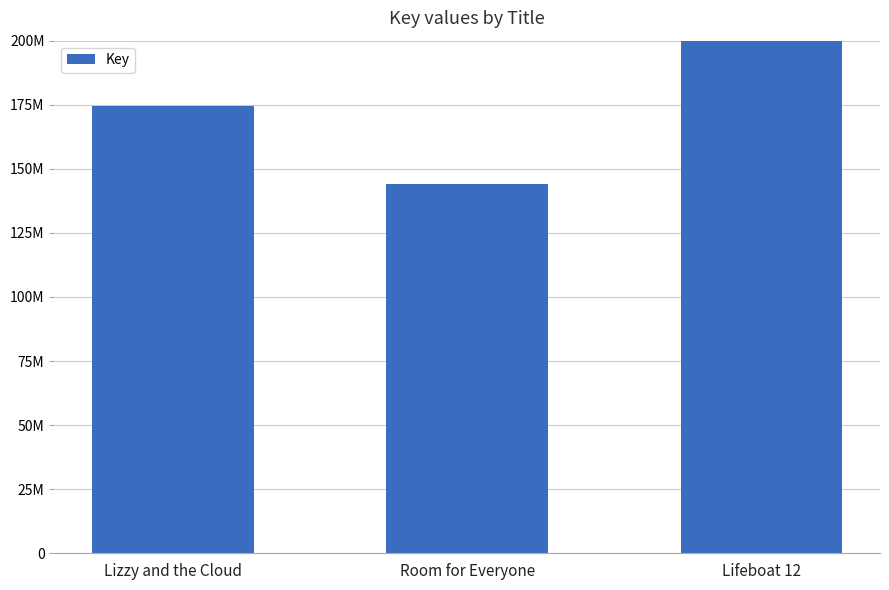

What is the difference between the second highest and minimum values?

30386027